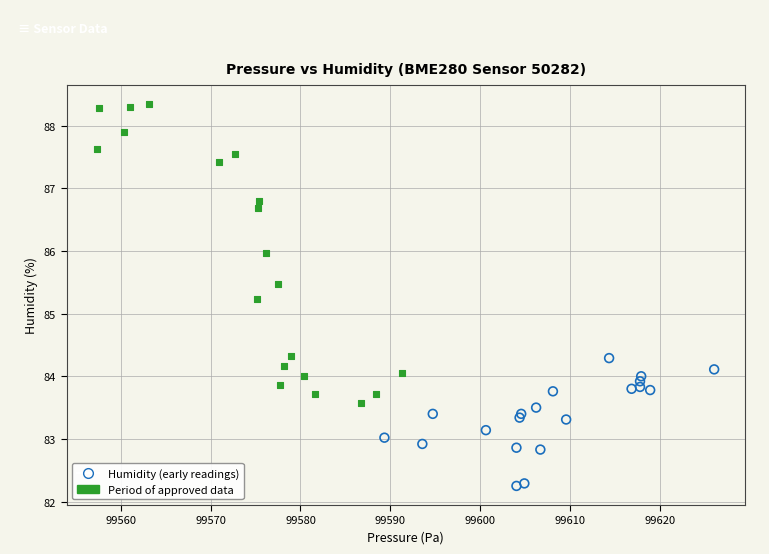

Which series reaches the maximum Y coordinate?

Period of approved data